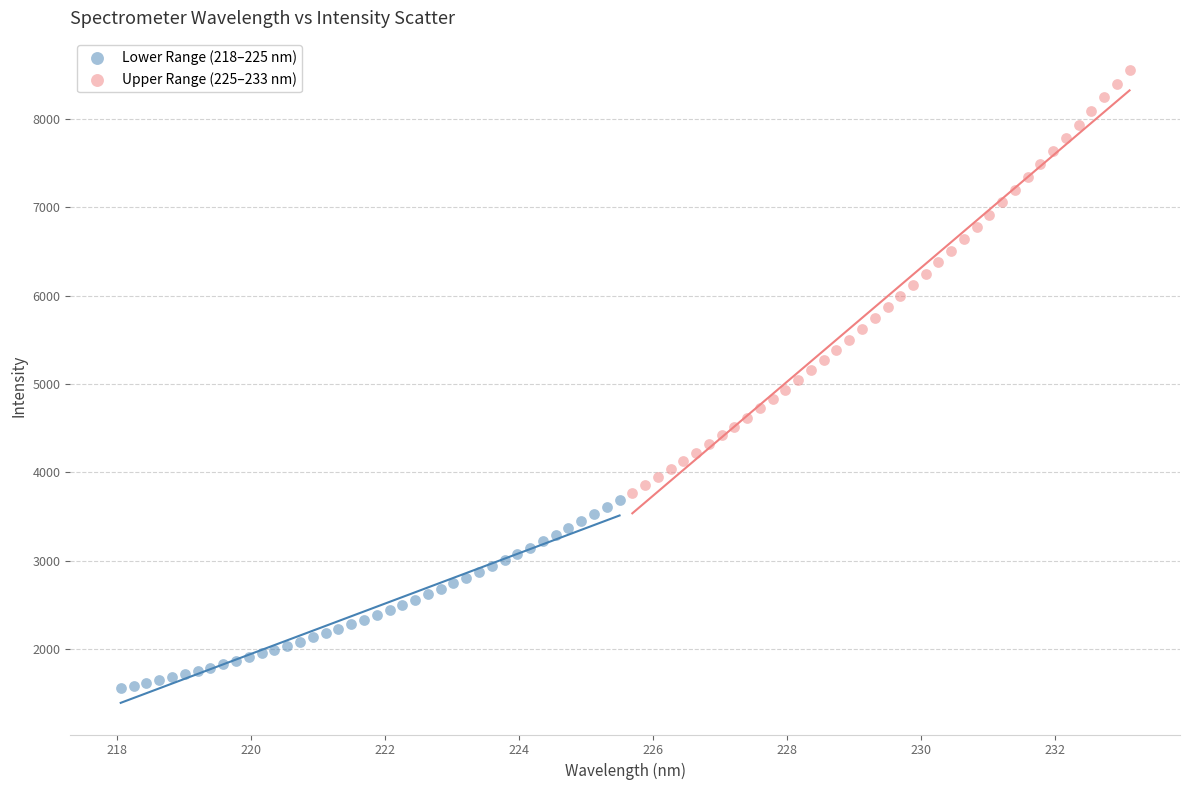

Which series reaches the maximum Y coordinate?

Upper Range (225–233 nm)